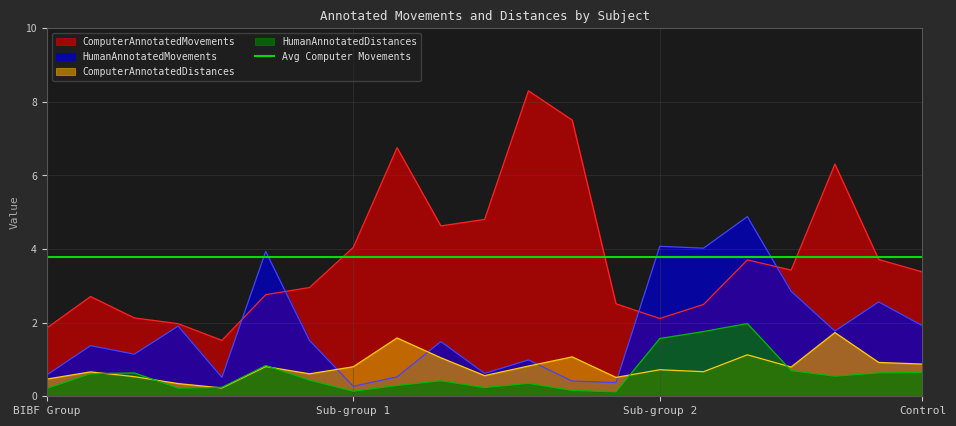

What is the difference between the highest and lowest values at BIBF07_5?

1.3